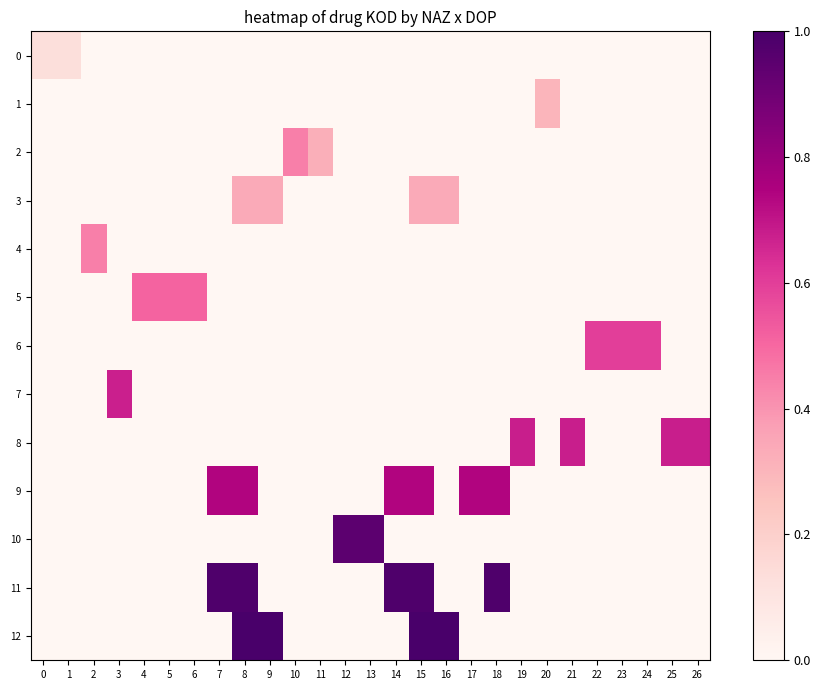

At which category does the chart reach its minimum across all series?

2